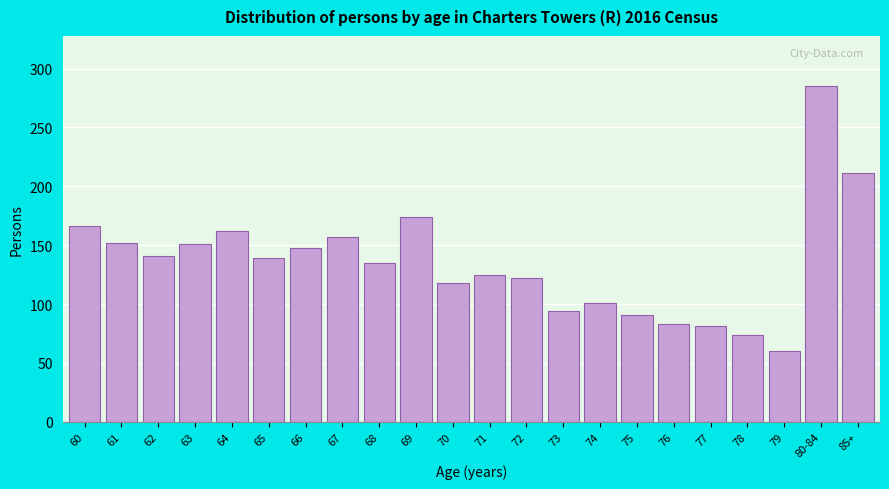

What is the ratio of the value at 66 to the value at 65?

1.1